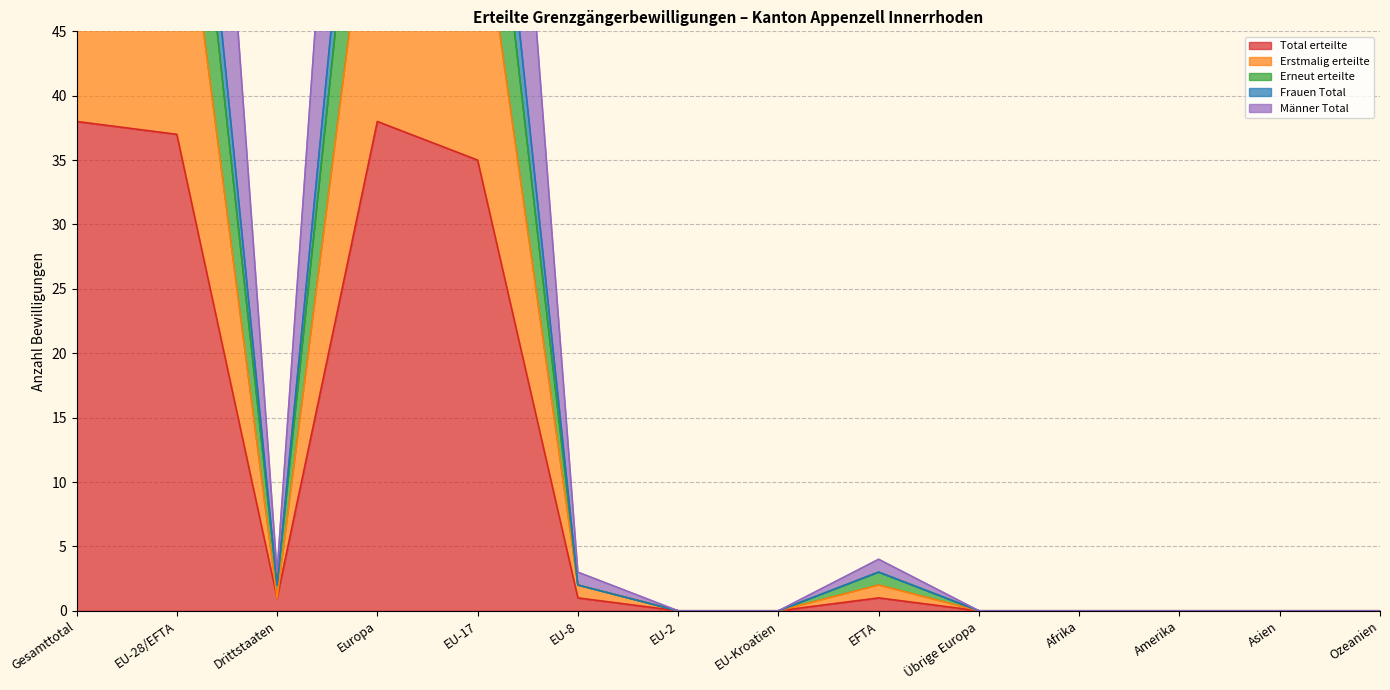

What is the highest value of the Total erteilte series?

38